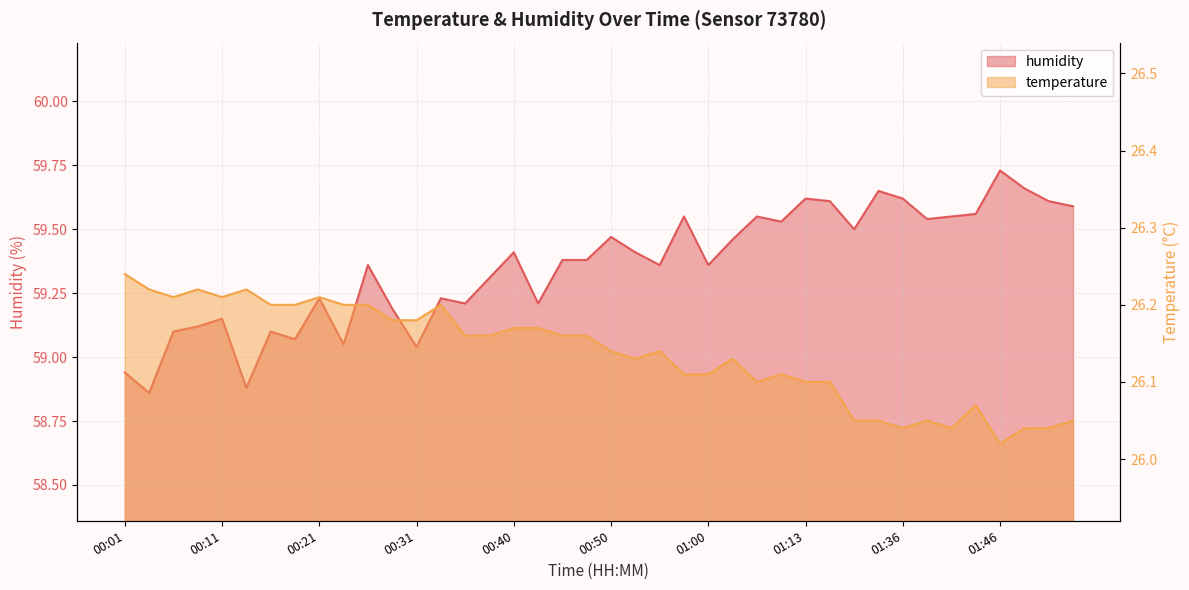

At which category does humidity reach its first local valley?

00:04